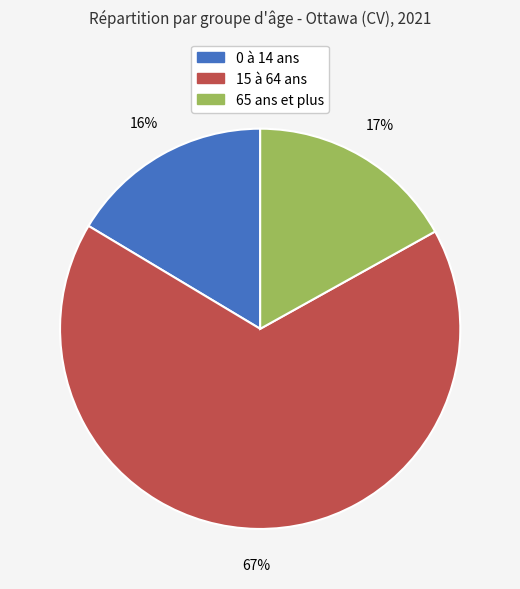

The 65 ans et plus slice represents 17% of the pie. True or false?

True